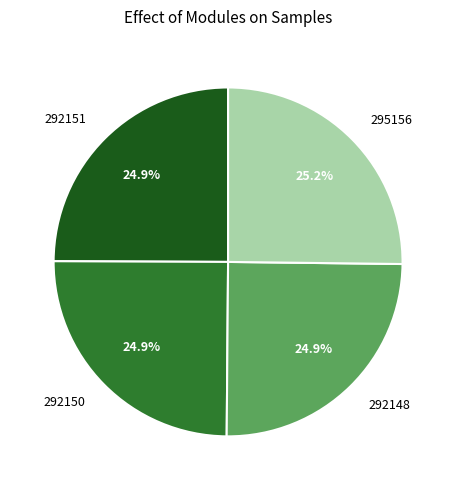

What is the ratio of the value at 292148 to the value at 295156?

1.0